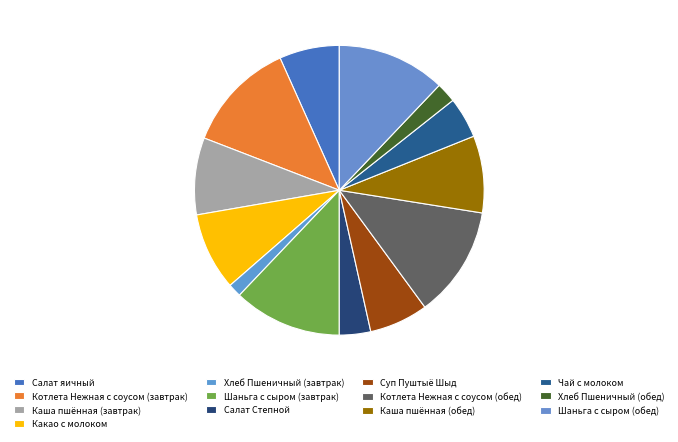

To the nearest percent, what is the difference between the largest and smallest slice percentages?

11%